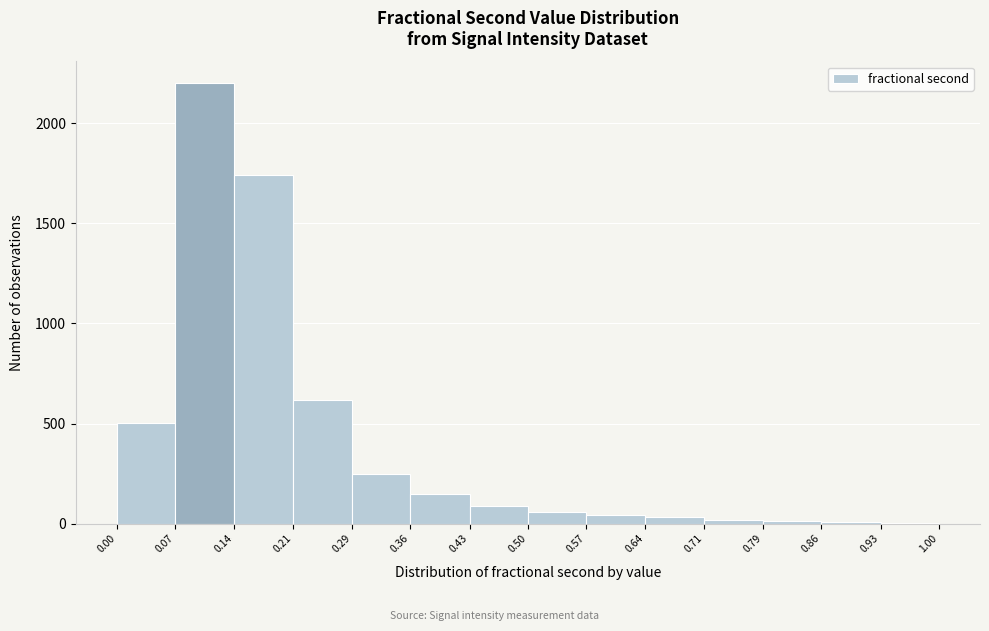

Reading left to right, transcribe this chart: for each bar, give the range it covers on the x-axis and its height. The values are not printed on the chart, so give them approximately, as read against the axis.

0.00 to 0.07: 500
0.07 to 0.14: 2200
0.14 to 0.21: 1750
0.21 to 0.29: 600
0.29 to 0.36: 250
0.36 to 0.43: 150
0.43 to 0.50: 100
0.50 to 0.57: 50
0.57 to 0.64: under 50
0.64 to 0.71: under 50
0.71 to 0.79: under 50
0.79 to 0.86: under 50
0.86 to 0.93: under 50
0.93 to 1.00: under 50